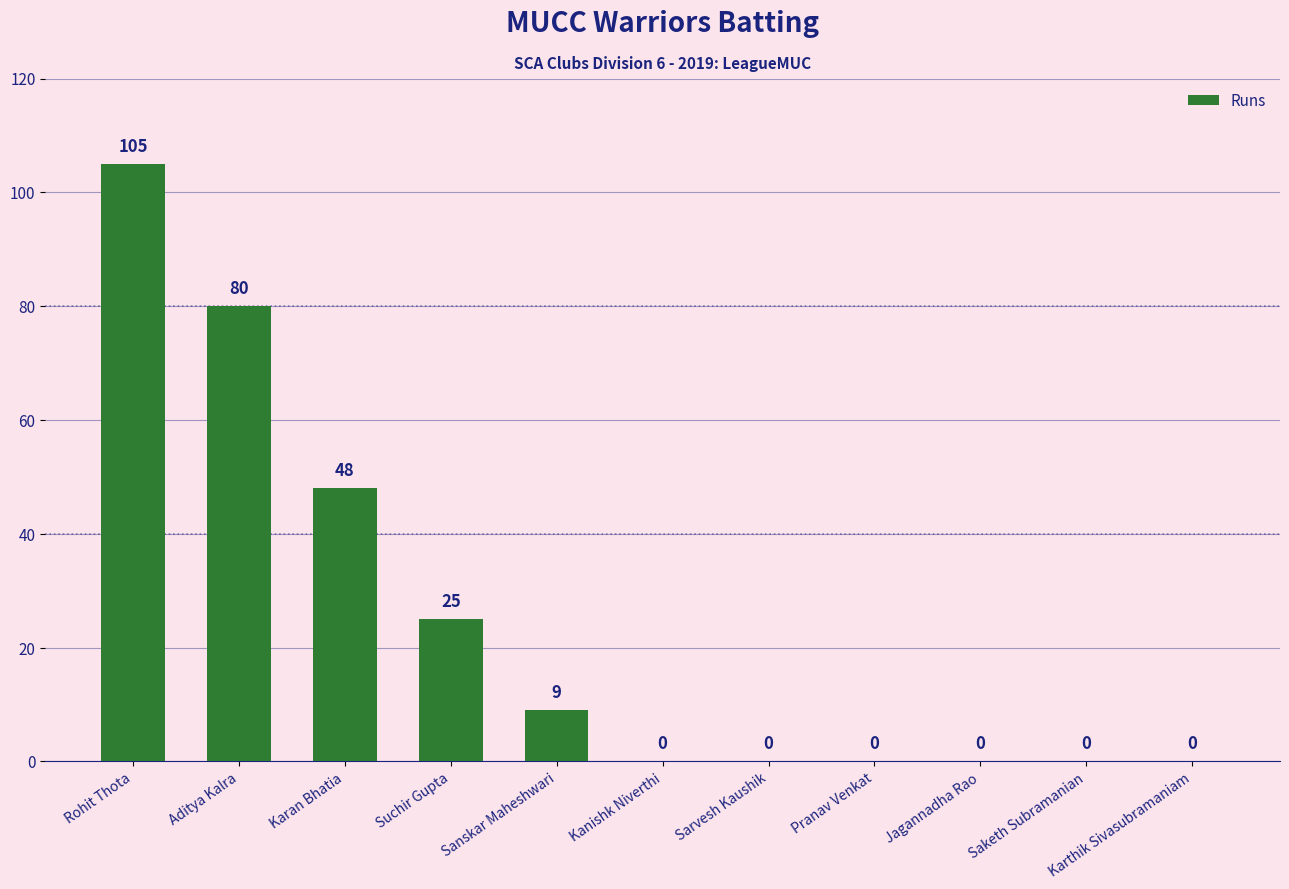

How many categories are shown in the chart?

11